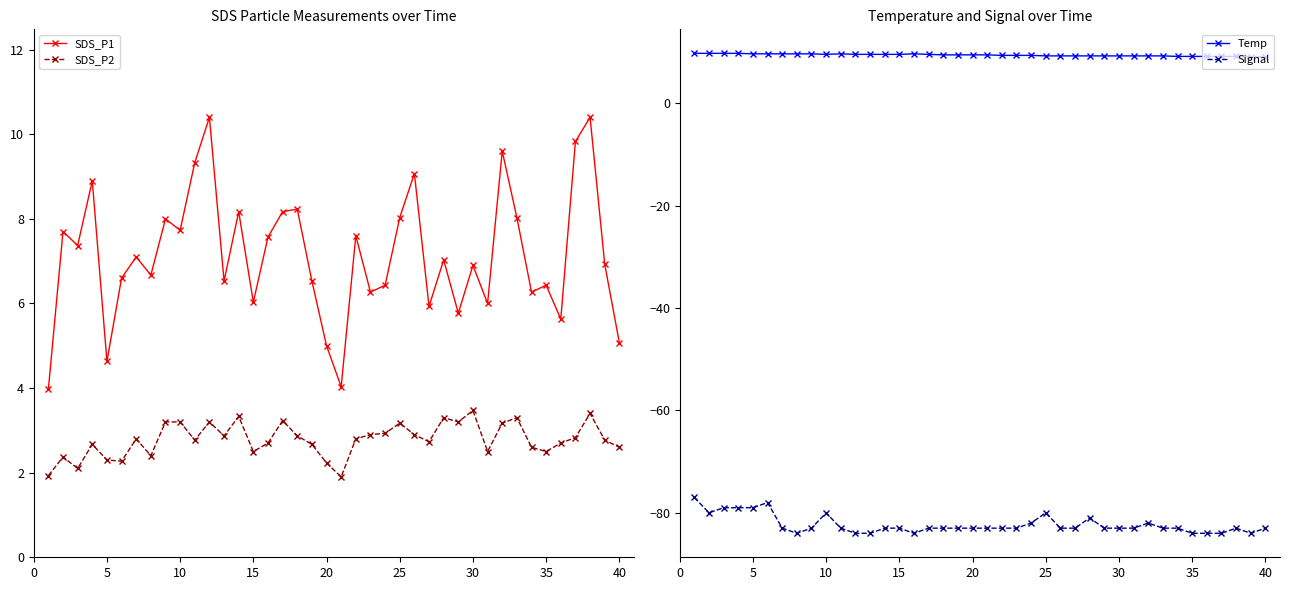

Which series has the widest spread of values?

Signal